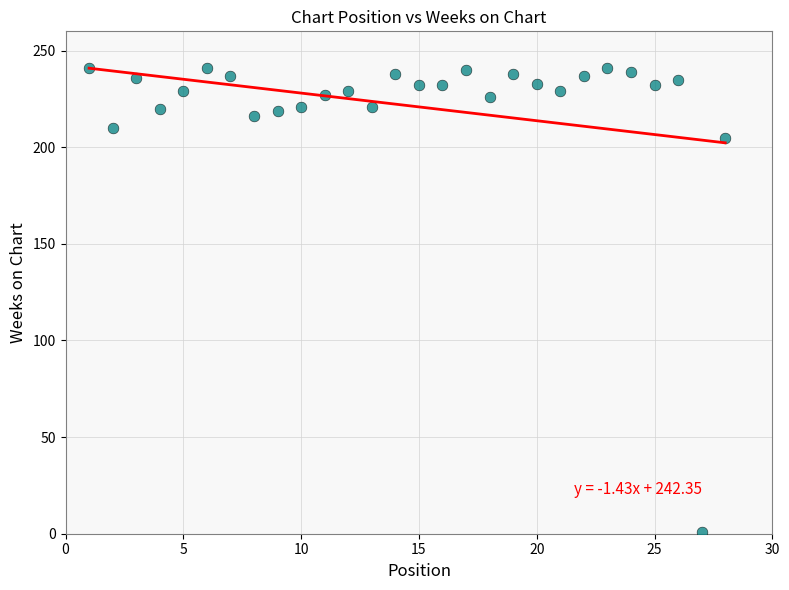

What Y value in the scatter plot is closest to 121?

205